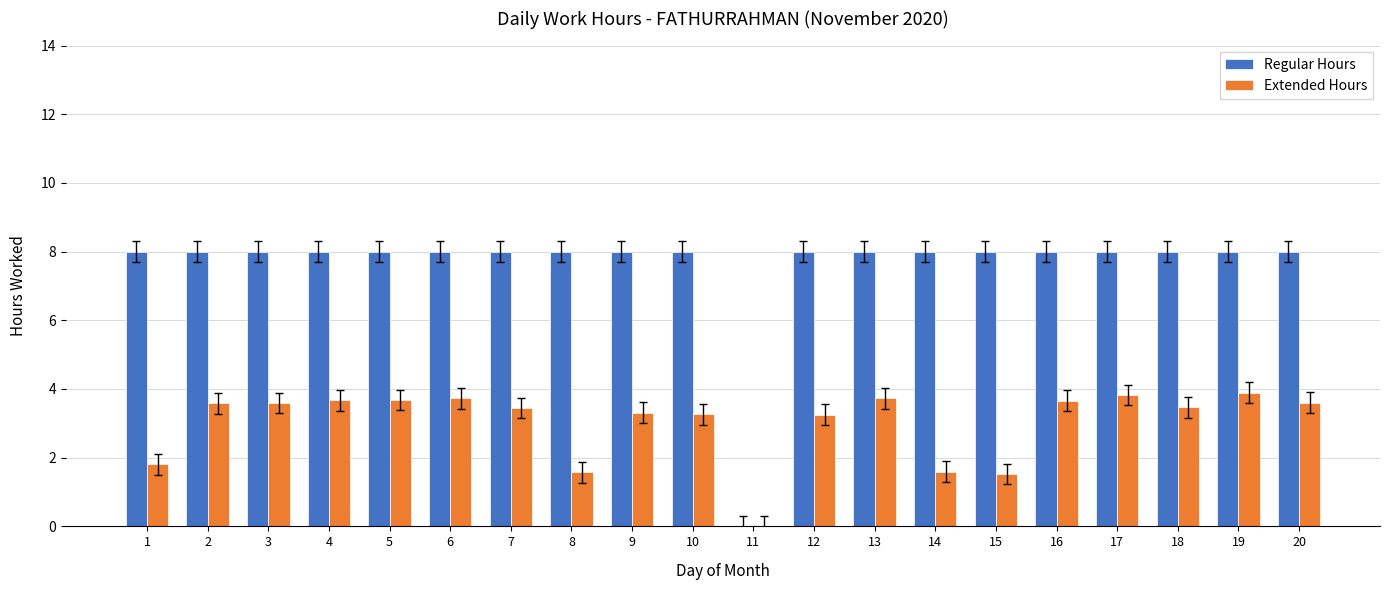

True or false: Extended Hours has a value of 1.5 at 15.

True